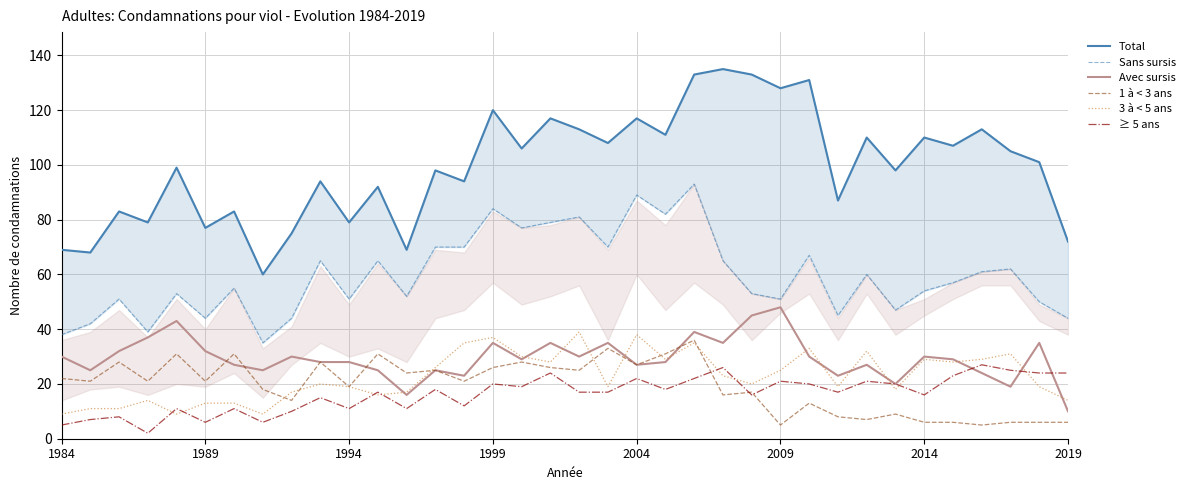

True or false: Sans sursis and Total intersect in this chart.

False